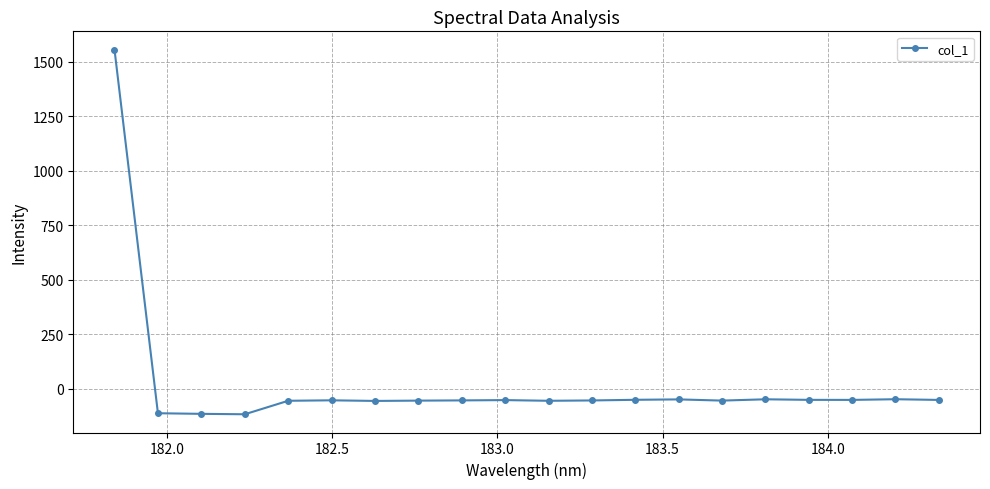

What is the average value?

18.2